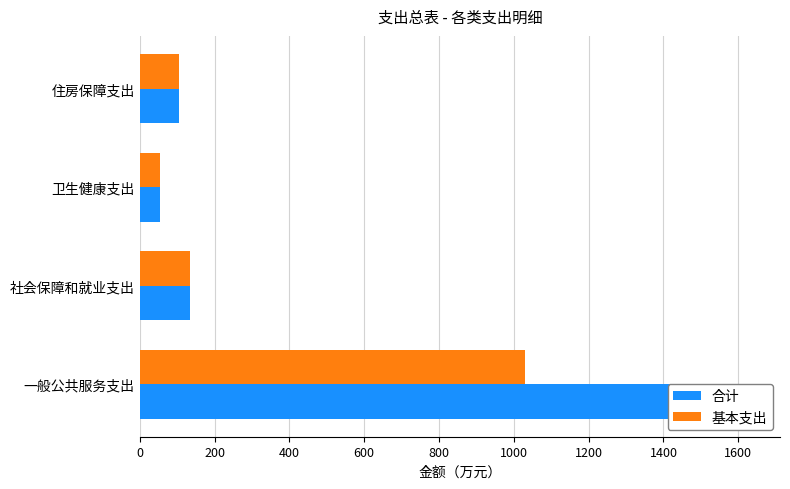

Are the bars grouped side by side (vs. stacked)?

Yes